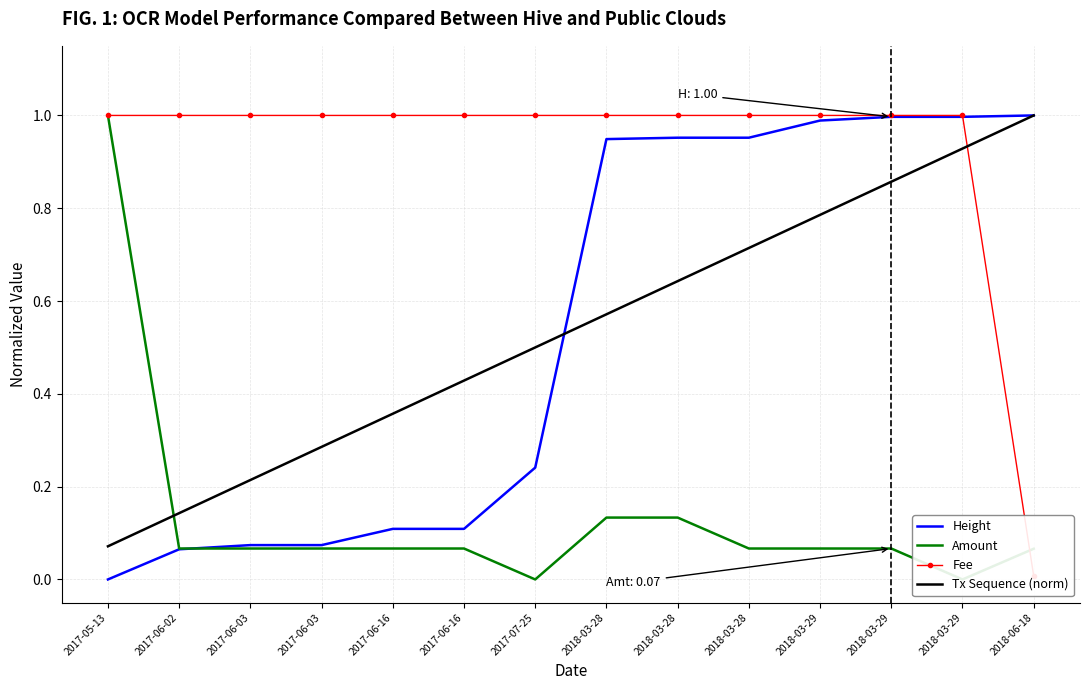

What is the label of the 12th point from the right?

2017-06-03